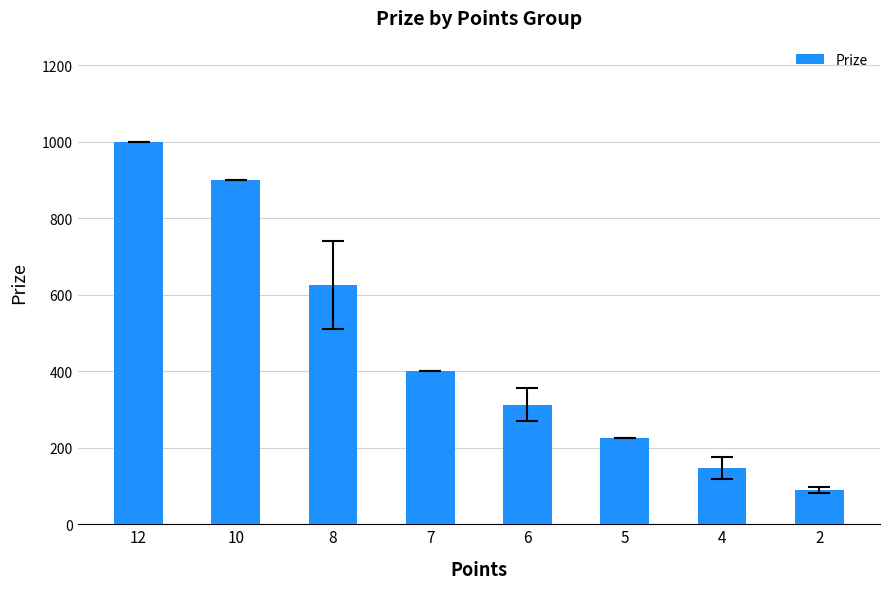

The value at 8 is 275.7. True or false?

False